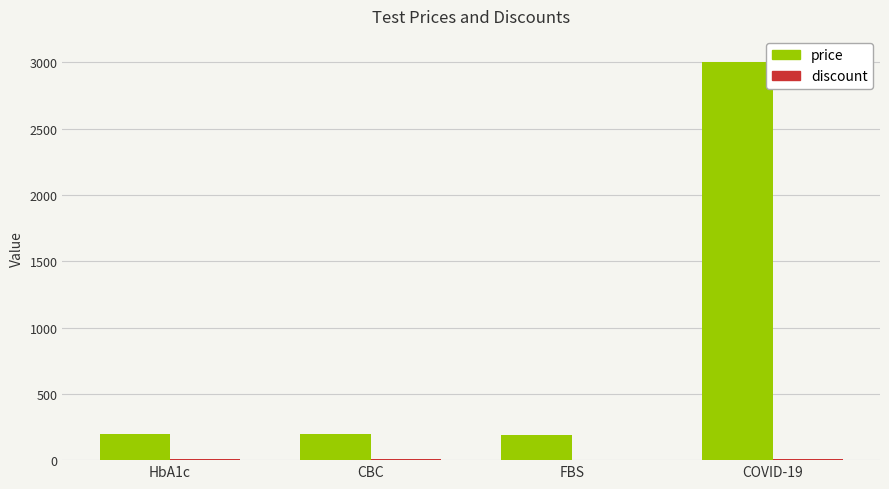

Which category has the highest value across all series?

COVID-19